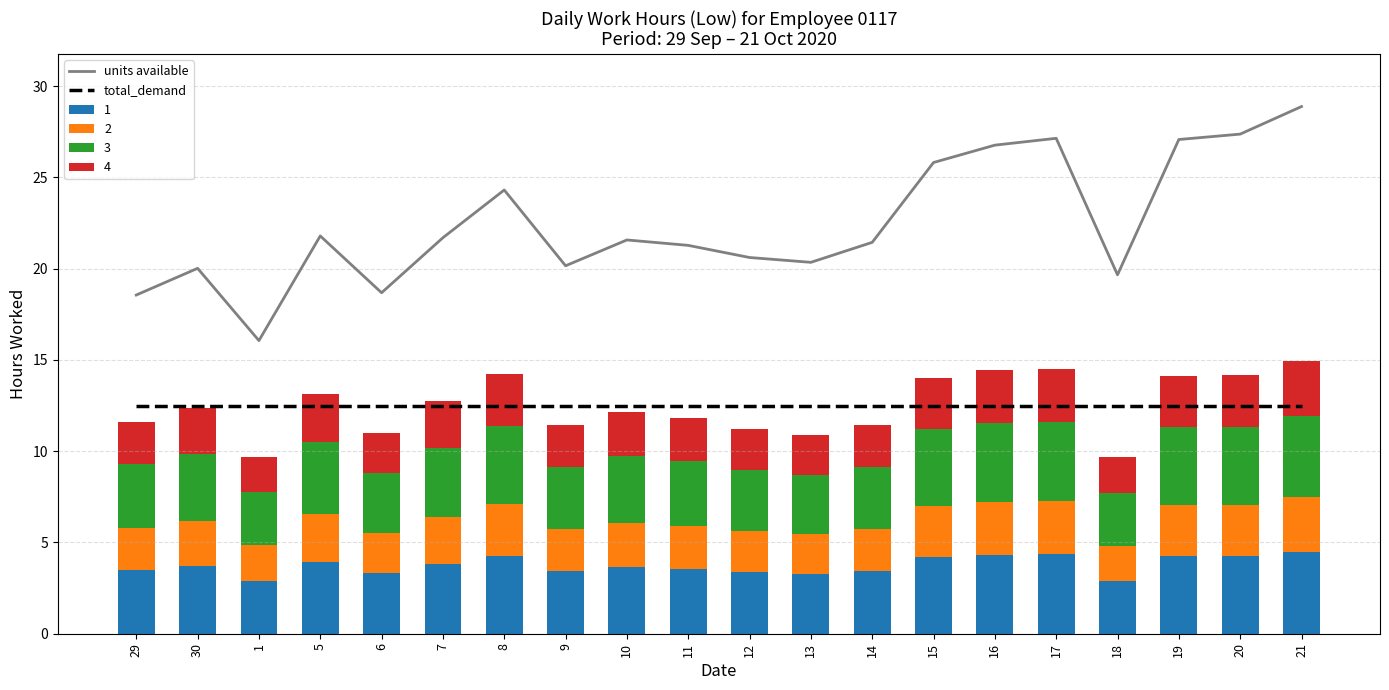

Between 7 and 5, which is larger?

5